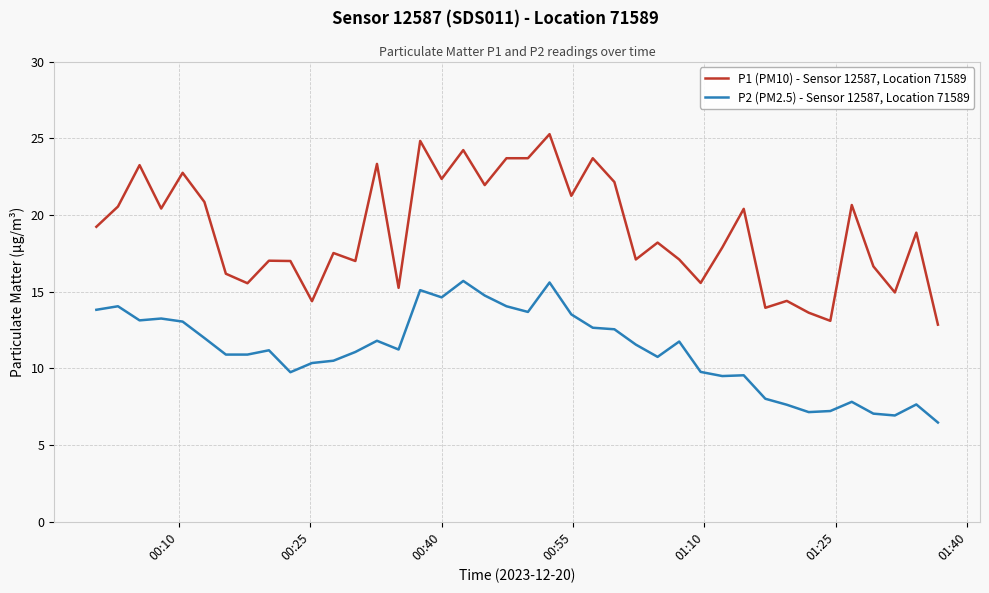

Which series has the widest spread of values?

P1 (PM10) - Sensor 12587, Location 71589